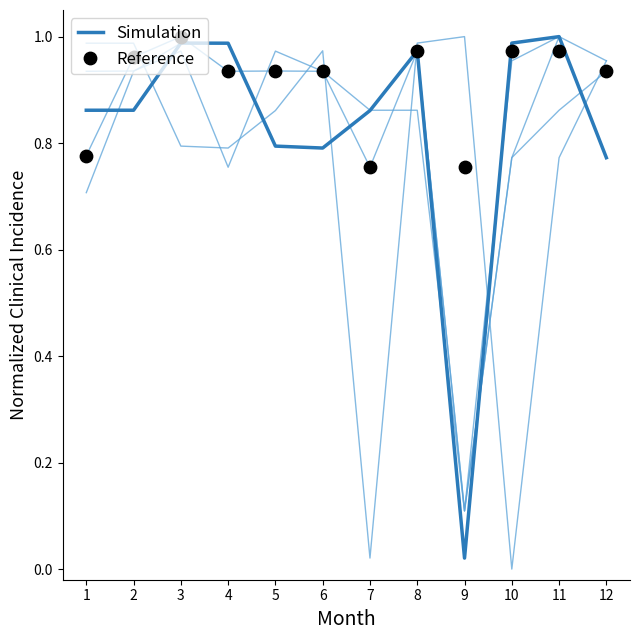

At how many categories does at least one series exceed 0?

12